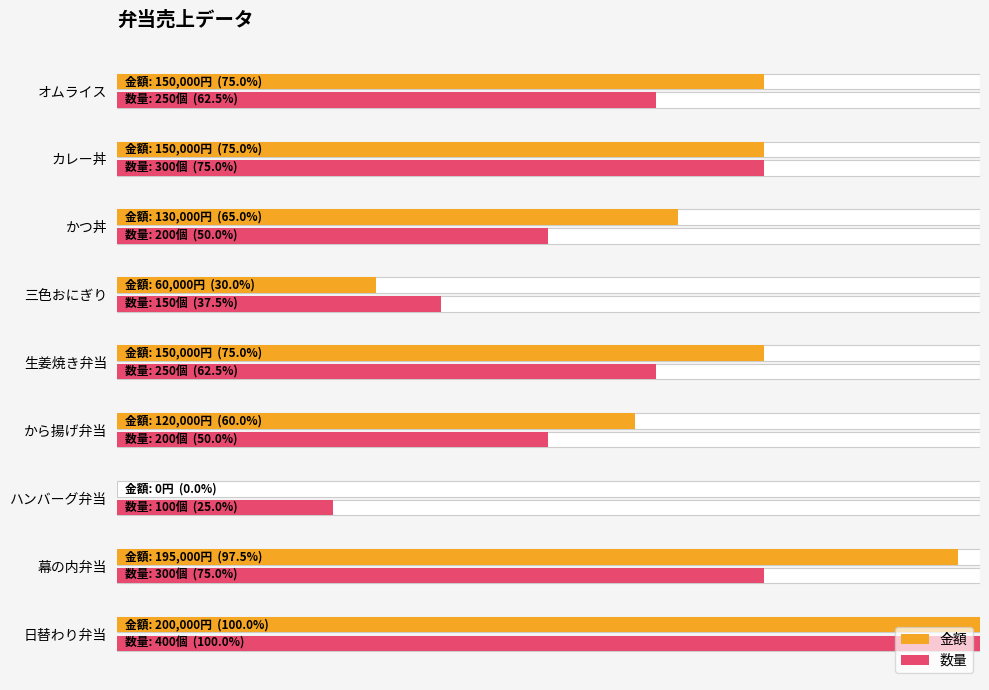

Reading left to right, transcribe all the data shown in this chart.

金額: 1.0	1.0	0.0	0.6	0.8	0.3	0.7	0.8	0.8
数量: 1.0	0.8	0.2	0.5	0.6	0.4	0.5	0.8	0.6